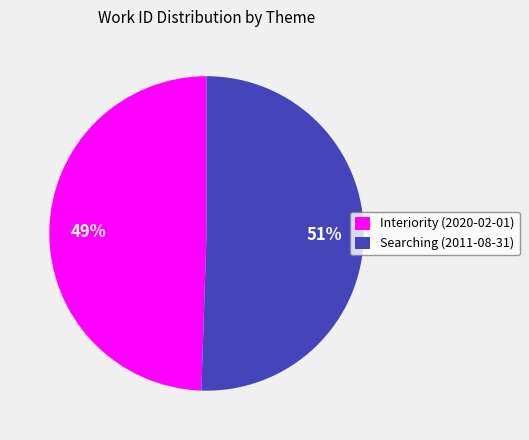

Between Interiority (2020-02-01) and Searching (2011-08-31), which is larger?

Searching (2011-08-31)